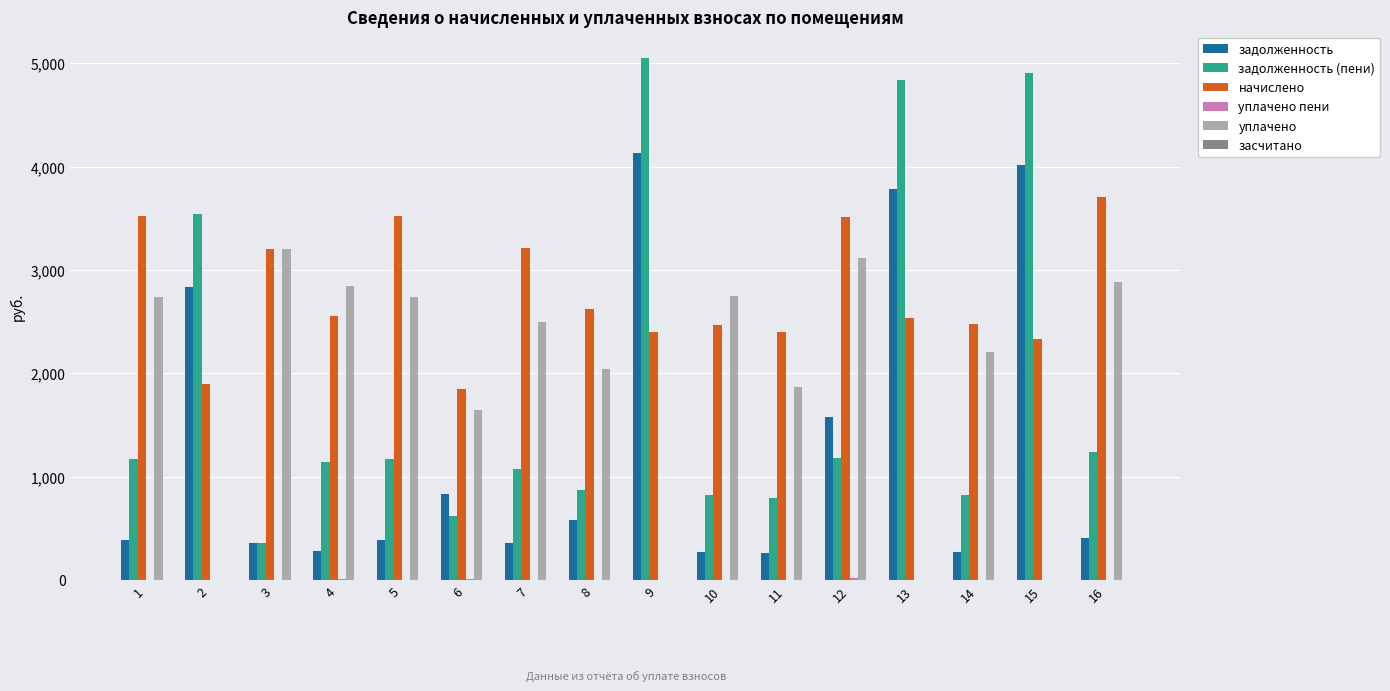

What is the highest value of the задолженность series?

4133.2